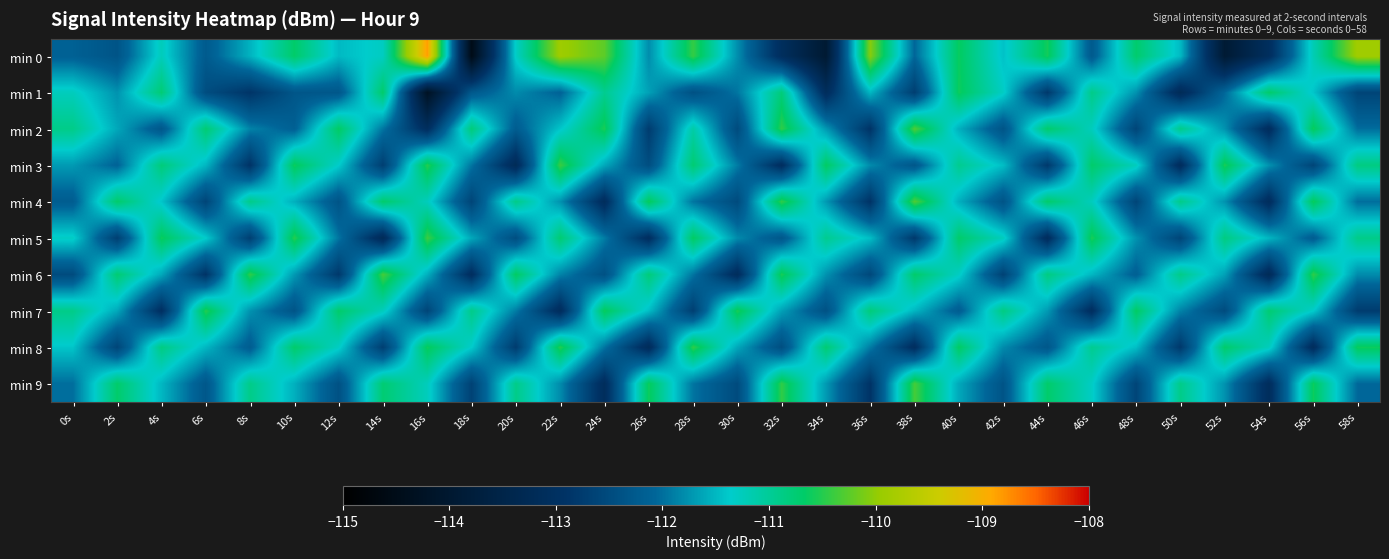

At which category is the sum across all series the highest?

40s